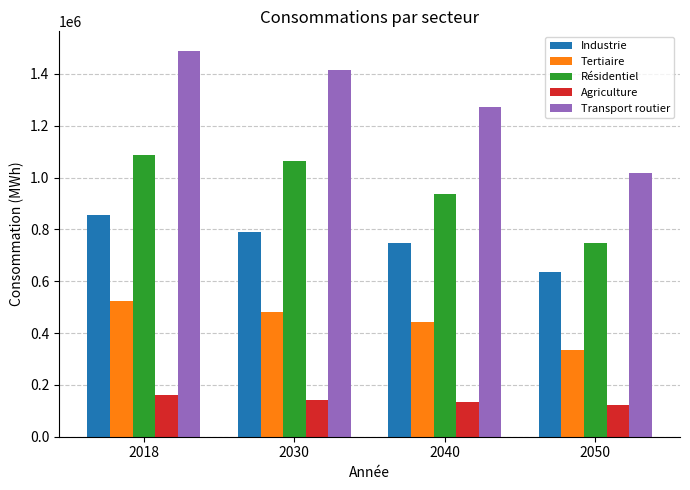

Between 2018 and 2040, which series saw the biggest shift?

Transport routier